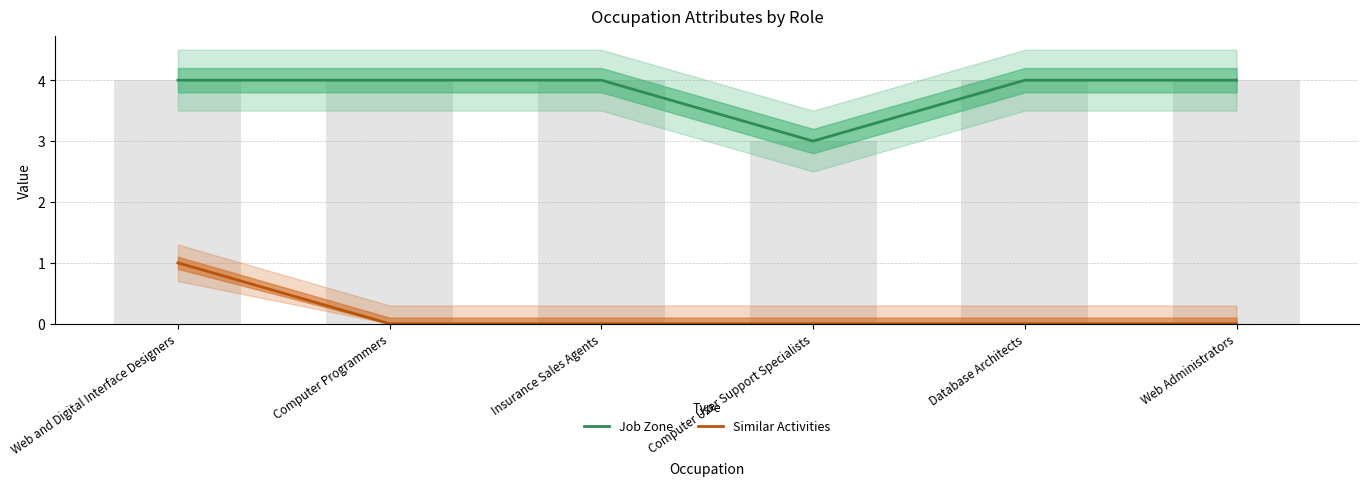

What is the spread (max minus min) of values at Computer Programmers?

4